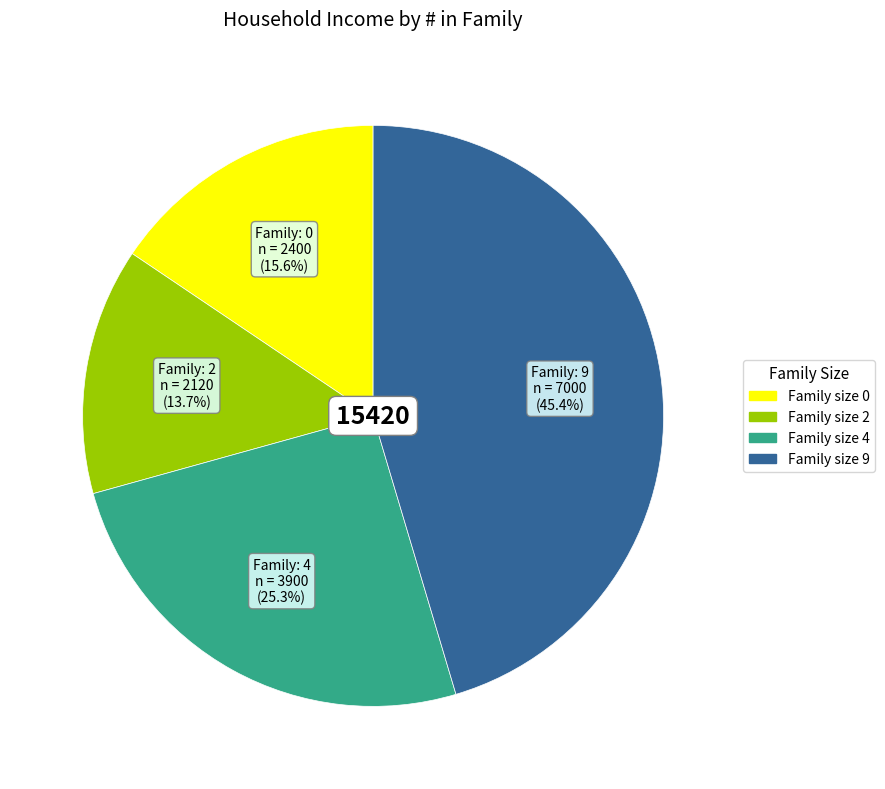

Does any single category account for the majority?

No